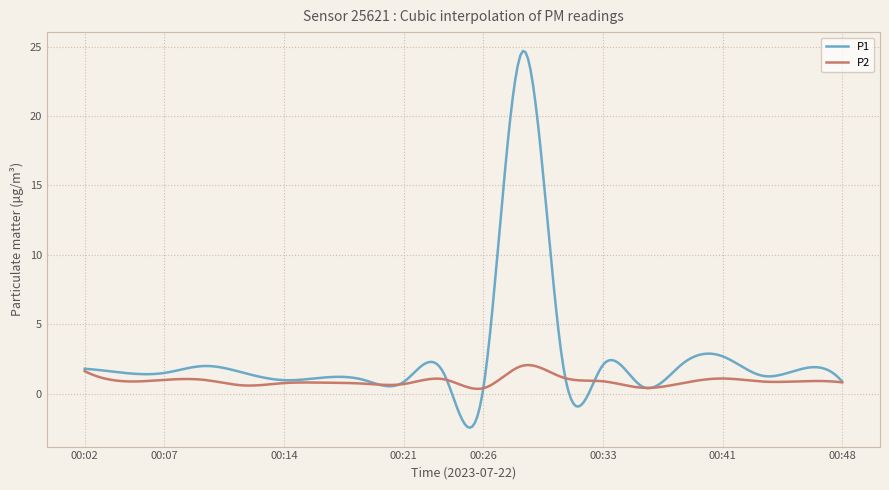

How many categories are shown in the chart?

300